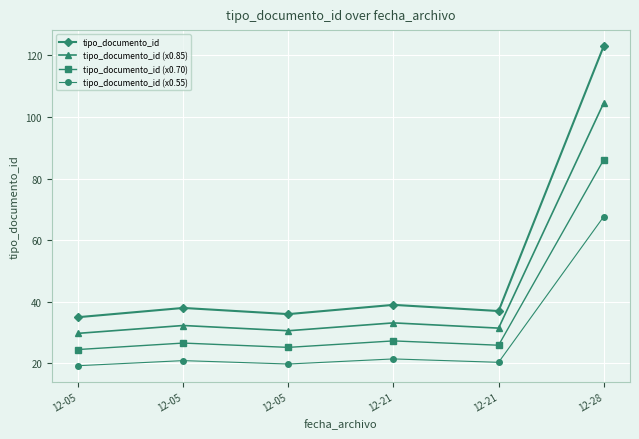

What is the smallest value displayed?

19.2